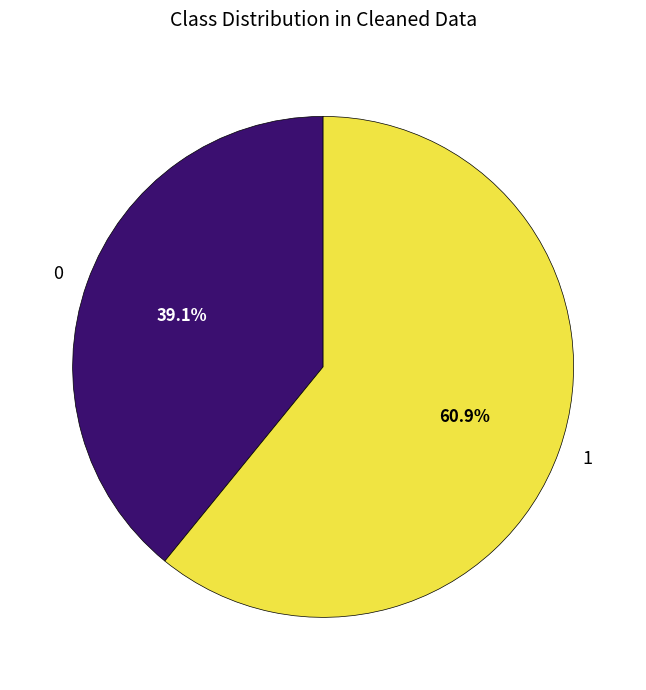

What is the total percentage of 1 and 0?

100.0%